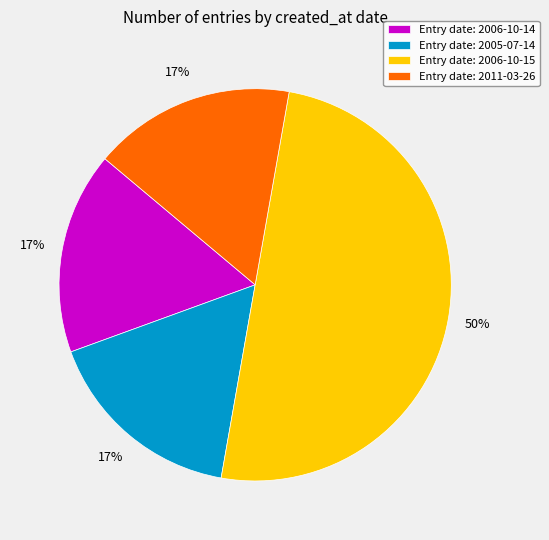

True or false: Entry date: 2006-10-15 accounts for 63% of the total.

False